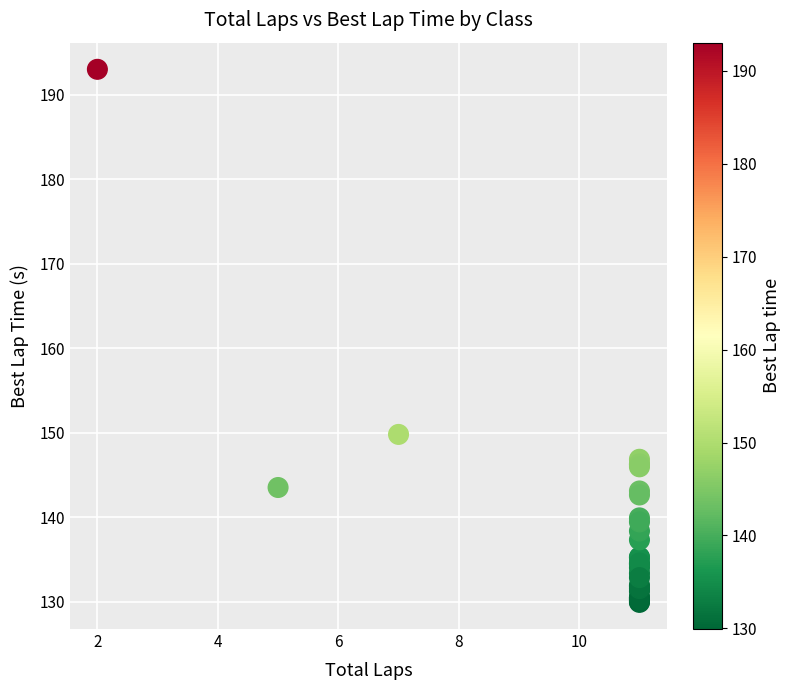

What Y value in the scatter plot is closest to 161?

149.8